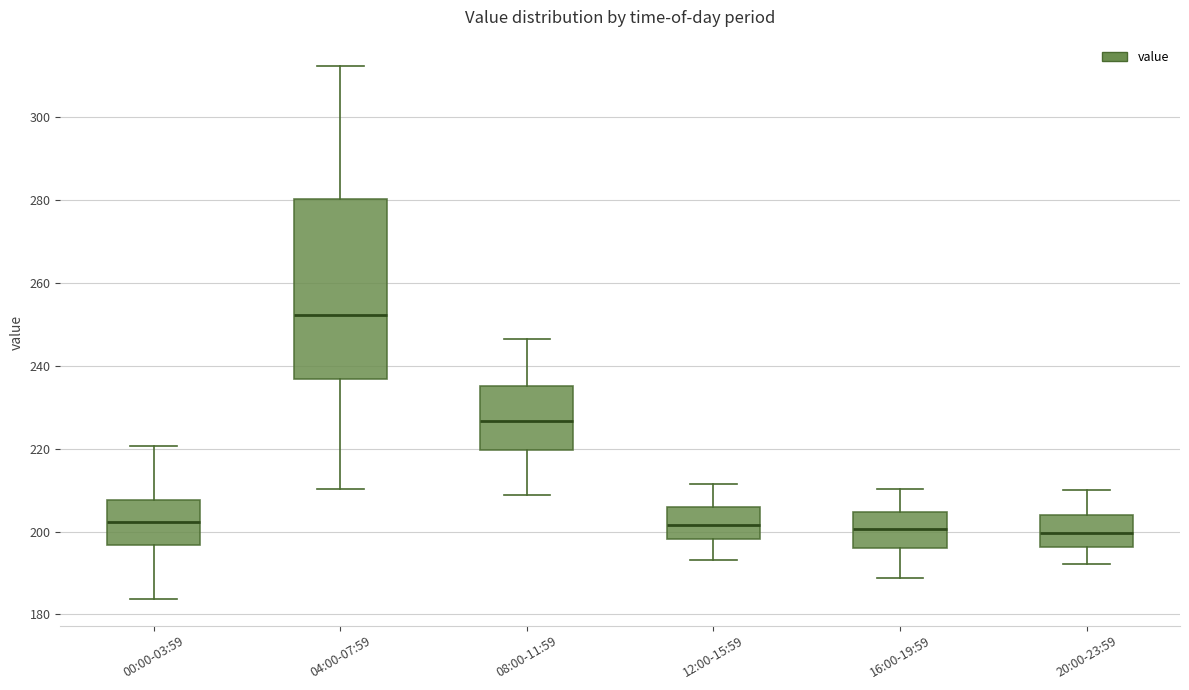

Reading left to right, transcribe this box plot: for each box, give where its median line is, the range the box spans, and where its two whiskers end, as read against the y-axis. The values are not printed on the chart, so give them approximately, as read against the axis.

00:00-03:59: median 202, box 196 to 208, whiskers 184 to 220
04:00-07:59: median 252, box 236 to 280, whiskers 210 to 312
08:00-11:59: median 226, box 220 to 236, whiskers 208 to 246
12:00-15:59: median 202, box 198 to 206, whiskers 194 to 212
16:00-19:59: median 200, box 196 to 204, whiskers 188 to 210
20:00-23:59: median 200, box 196 to 204, whiskers 192 to 210